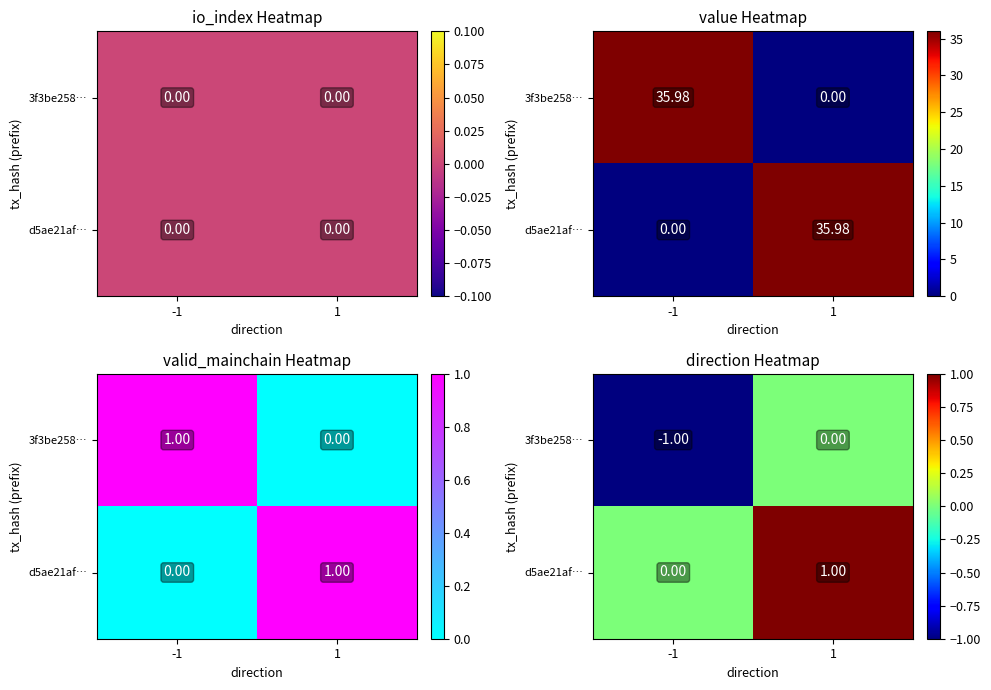

At -1, list the series in order from smallest to largest.

3f3be258…, d5ae21af…